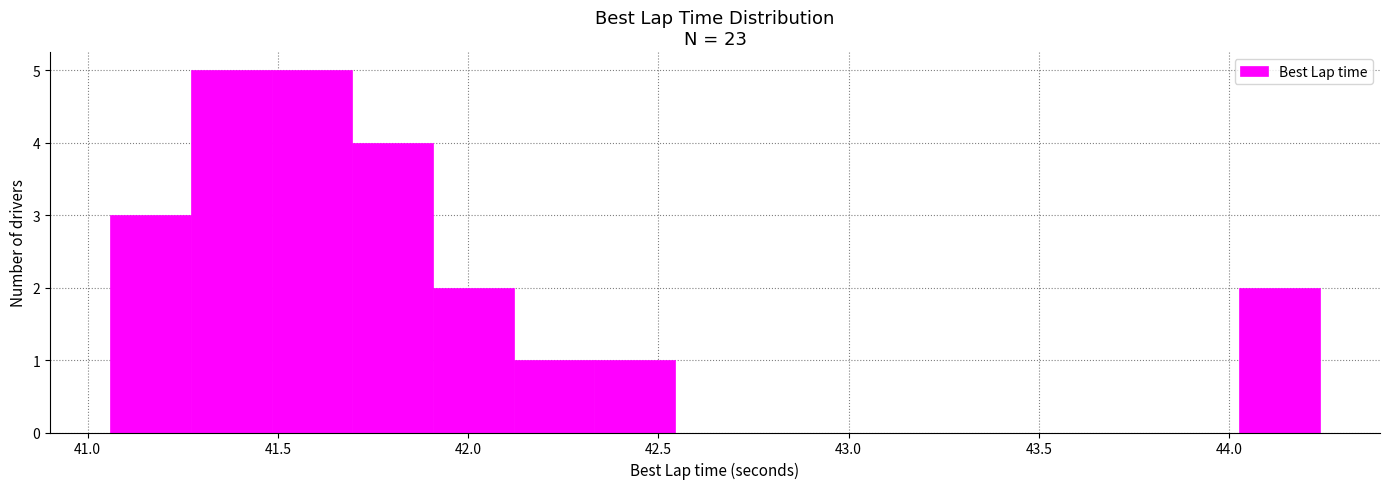

Reading left to right, list every bar in this chart as the range it spans on the x-axis followed by its height. Neither the bar edges nor the heights are printed on the chart, so give them approximately, as read against the axes.

41.05 to 41.25: 3
41.25 to 41.50: 5
41.50 to 41.70: 5
41.70 to 41.90: 4
41.90 to 42.10: 2
42.10 to 42.35: 1
42.35 to 42.55: 1
42.55 to 42.75: 0
42.75 to 42.95: 0
42.95 to 43.20: 0
43.20 to 43.40: 0
43.40 to 43.60: 0
43.60 to 43.80: 0
43.80 to 44.05: 0
44.05 to 44.25: 2